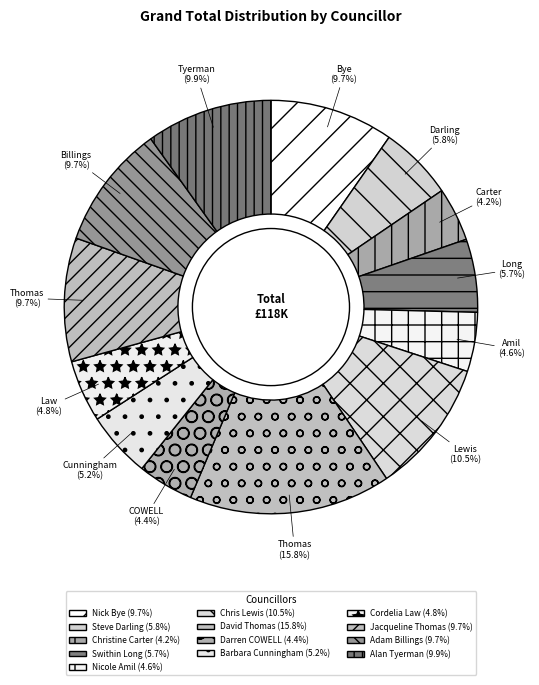

What percentage is the Steve Darling slice, to the nearest percent?

6%